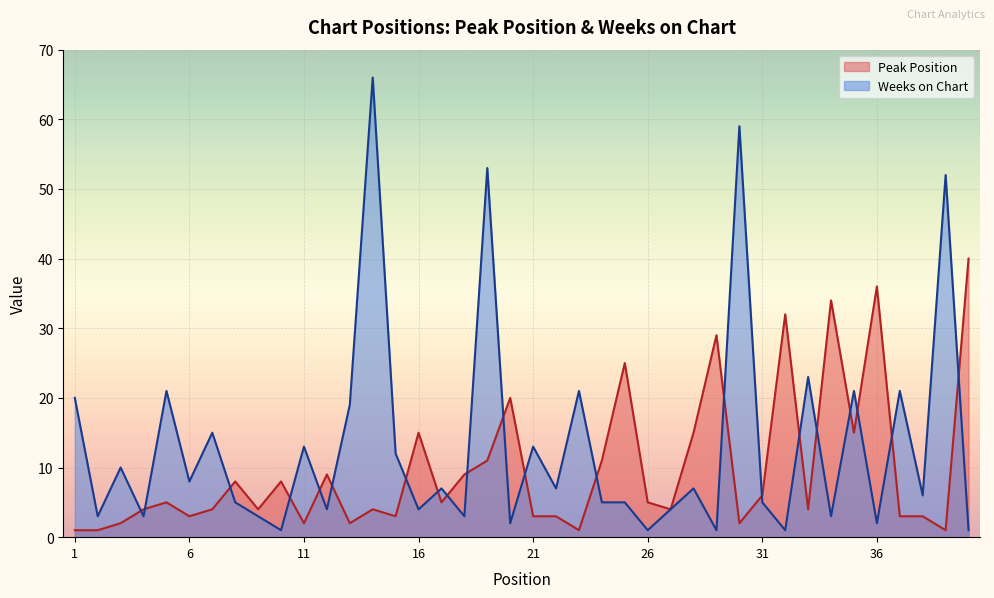

At 22, list the series in order from smallest to largest.

Peak Position, Weeks on Chart